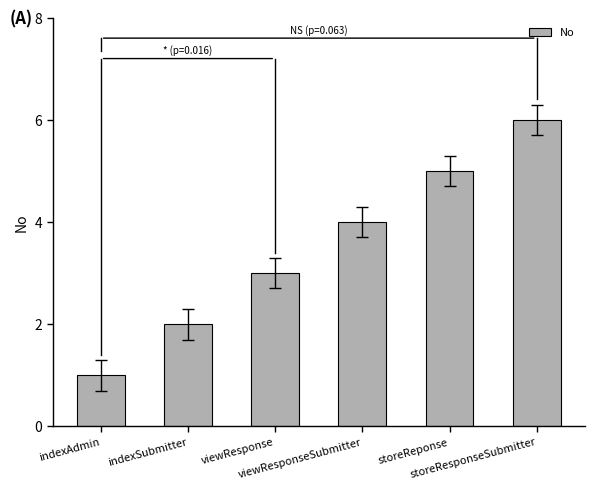

Reading left to right, transcribe all the data shown in this chart.

indexAdmin=1	indexSubmitter=2	viewResponse=3	viewResponseSubmitter=4	storeReponse=5	storeResponseSubmitter=6